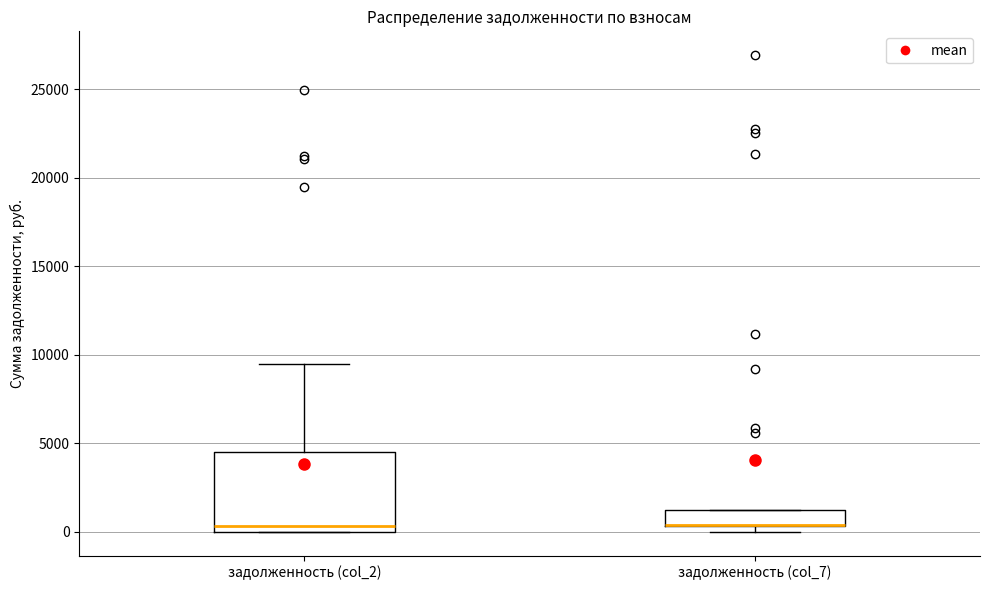

Comparing the boxes themselves (not the whiskers), which one is the tallest?

задолженность (col_2)